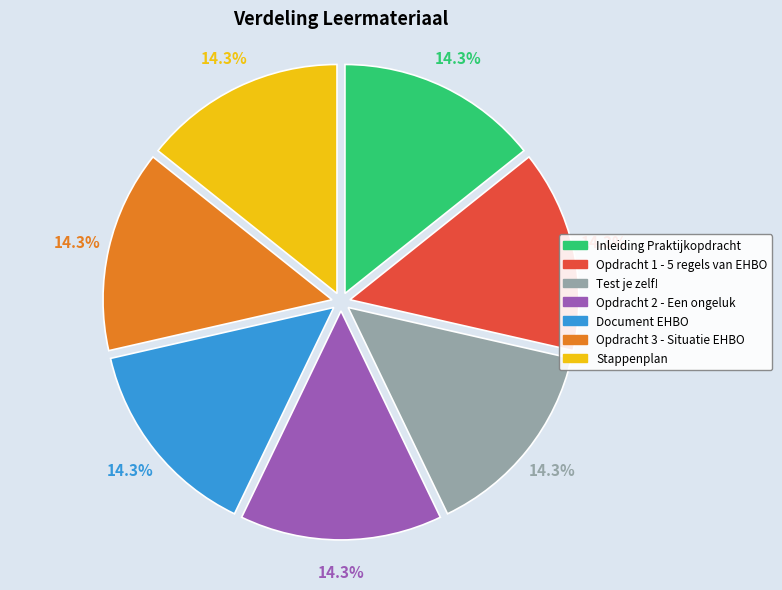

The Inleiding Praktijkopdracht slice represents 14% of the pie. True or false?

True